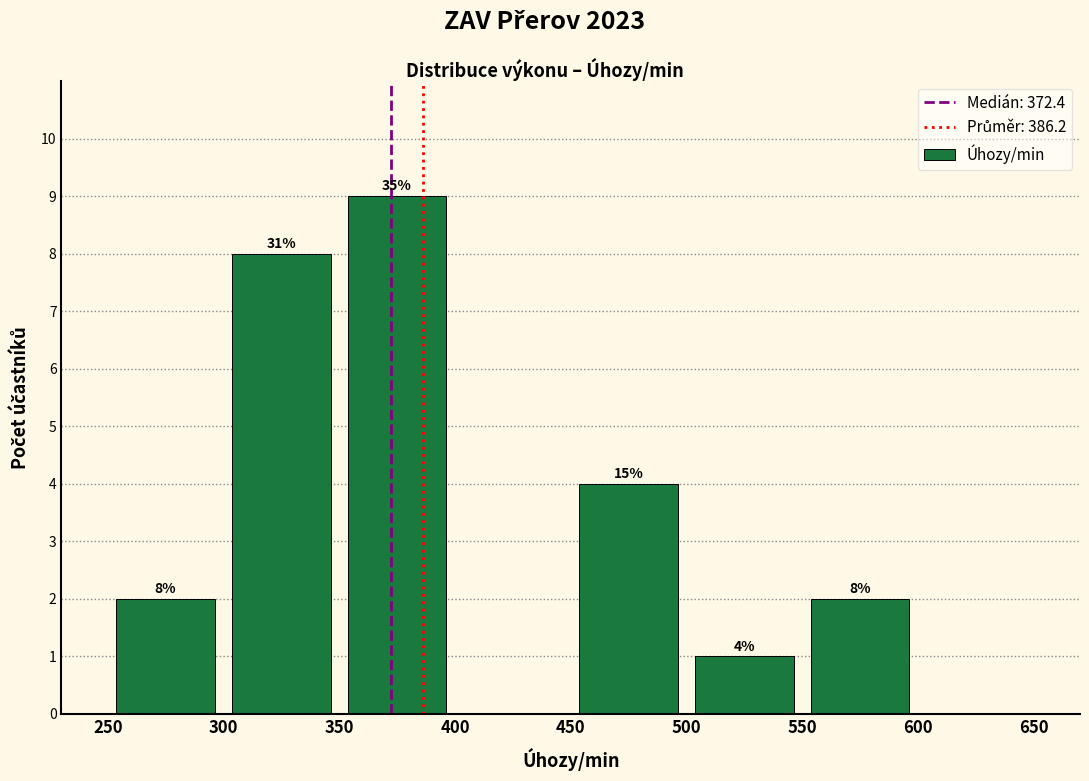

Over which range of the x-axis is the bar tallest?

350 to 400